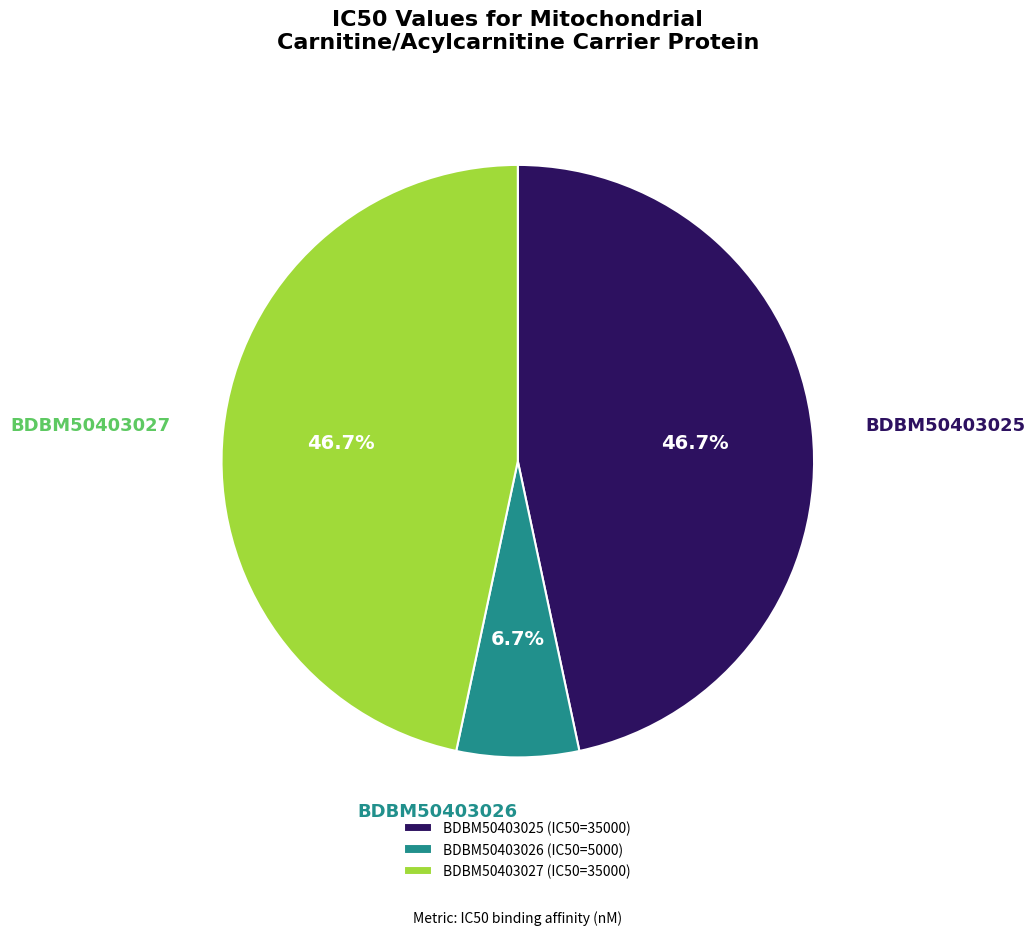

What percentage is the BDBM50403026 slice, to the nearest percent?

7%